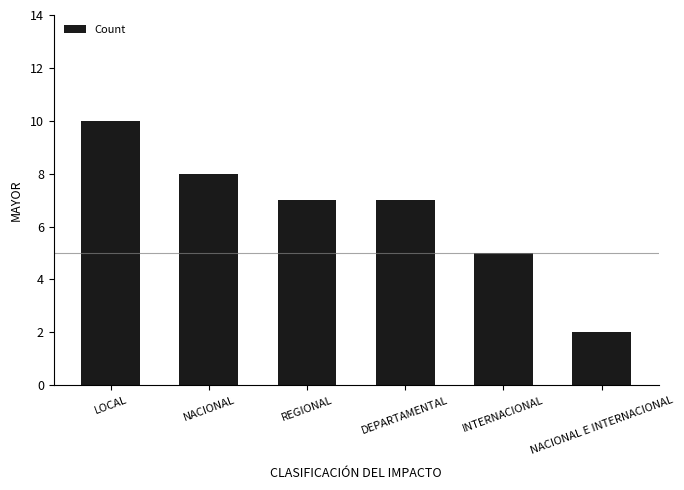

The value at REGIONAL is 7. True or false?

True